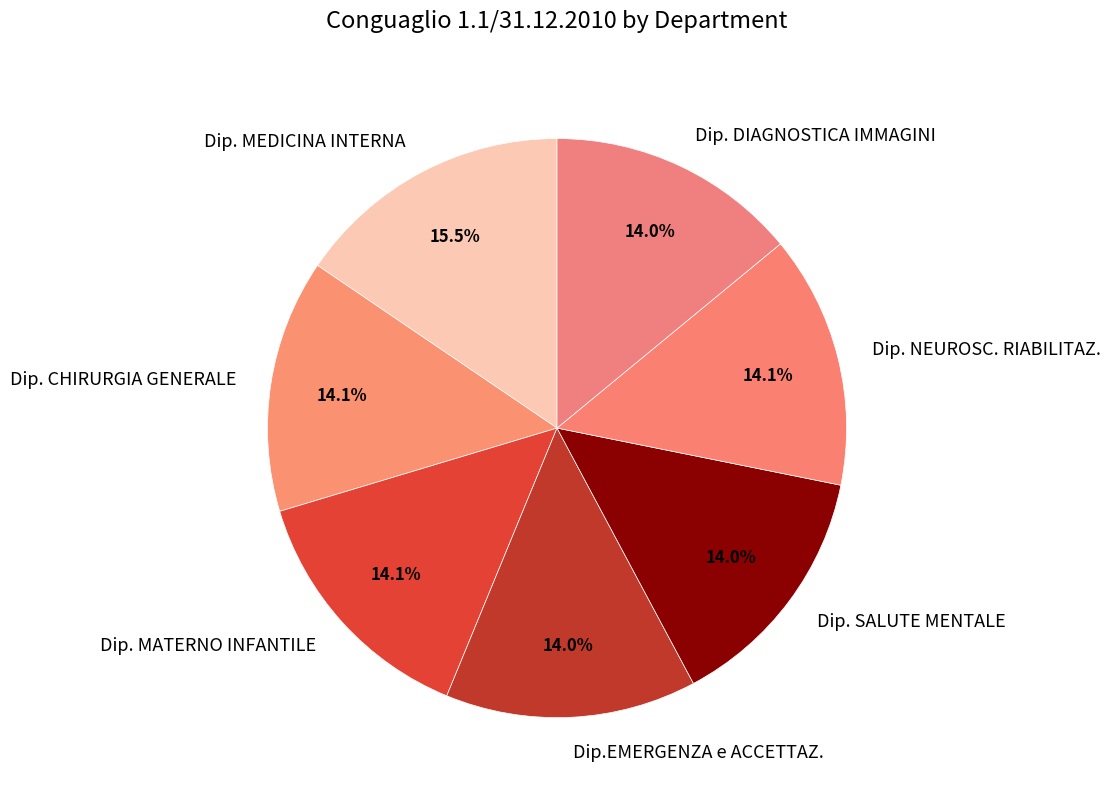

Is there any slice that represents more than half of the pie?

No